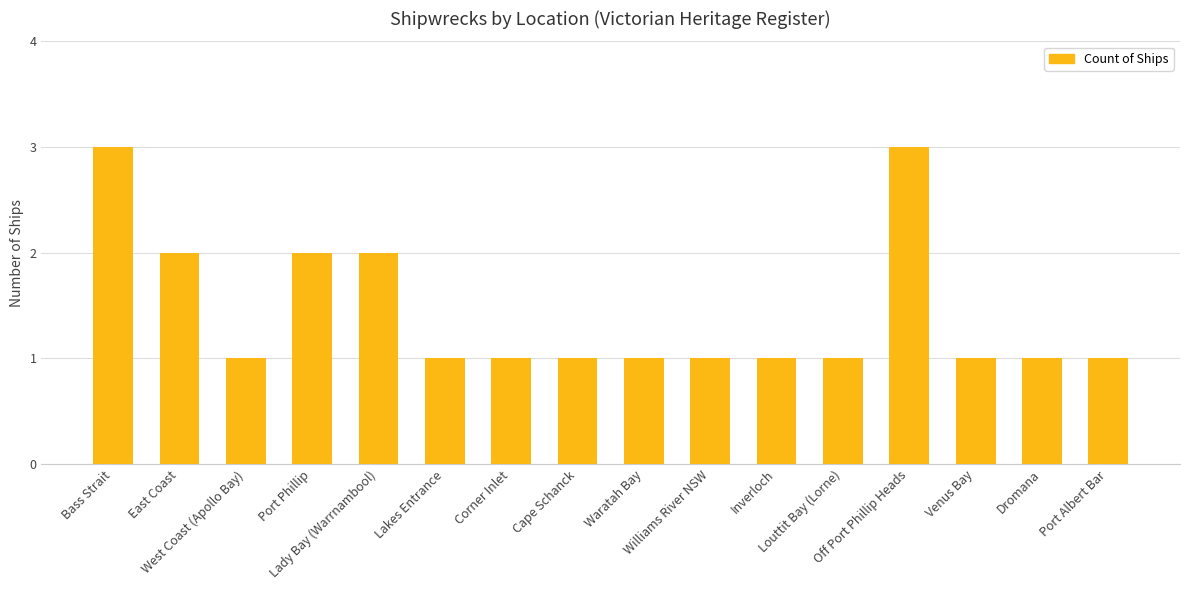

The chart shows a value of 0 at Corner Inlet. True or false?

False